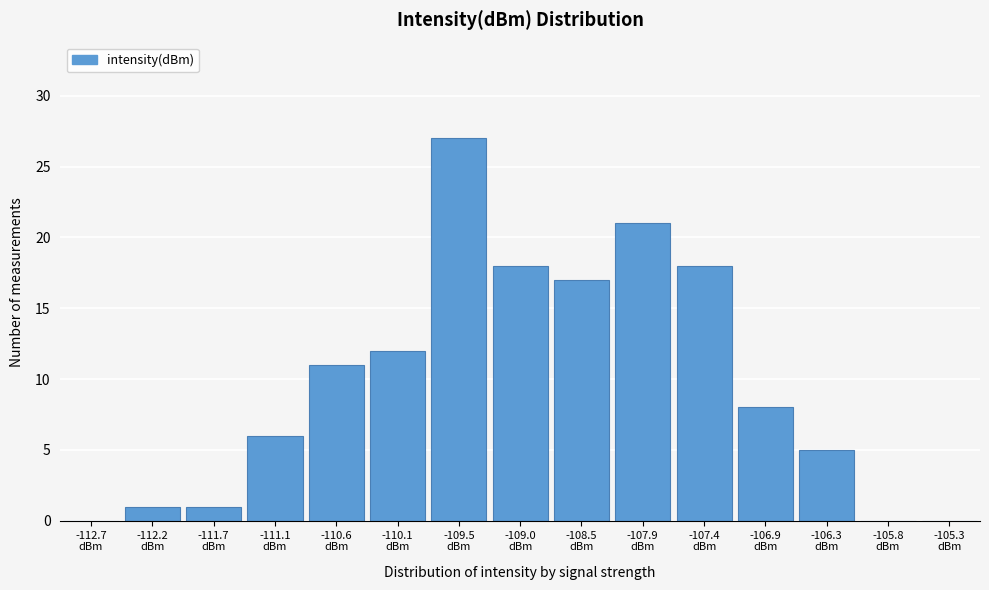

Reading left to right, transcribe this chart: for each bar, give the range it covers on the x-axis and its height. Neither the bar edges nor the heights are printed on the chart, so give them approximately, as read against the axes.

-113.0 to -112.5: 0
-112.5 to -111.9: 1
-111.9 to -111.4: 1
-111.4 to -110.9: 6
-110.9 to -110.3: 11
-110.3 to -109.8: 12
-109.8 to -109.3: 27
-109.3 to -108.7: 18
-108.7 to -108.2: 17
-108.2 to -107.7: 21
-107.7 to -107.1: 18
-107.1 to -106.6: 8
-106.6 to -106.1: 5
-106.1 to -105.5: 0
-105.5 to -105.0: 0